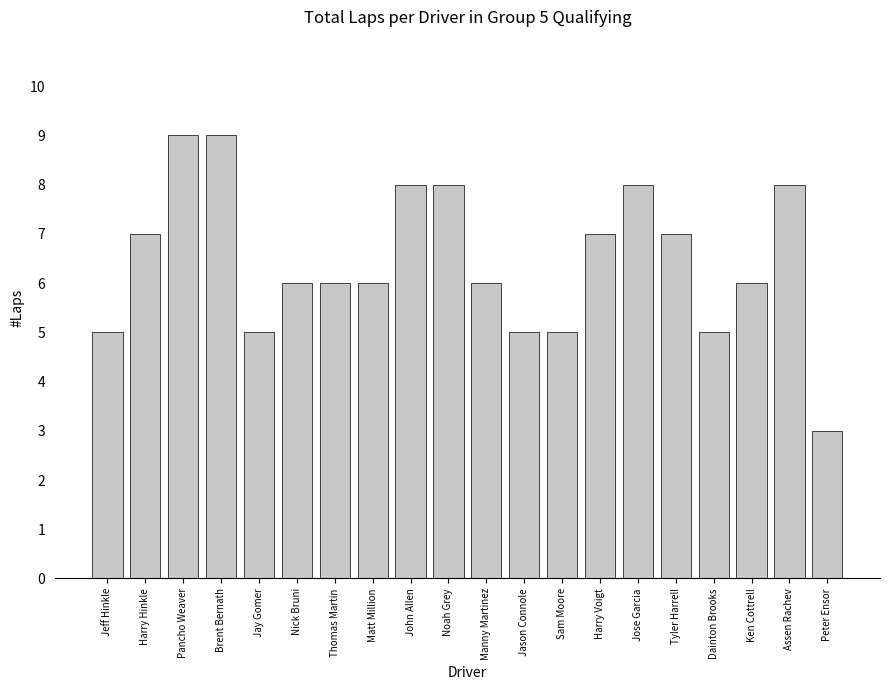

What is the sum of all values?

129